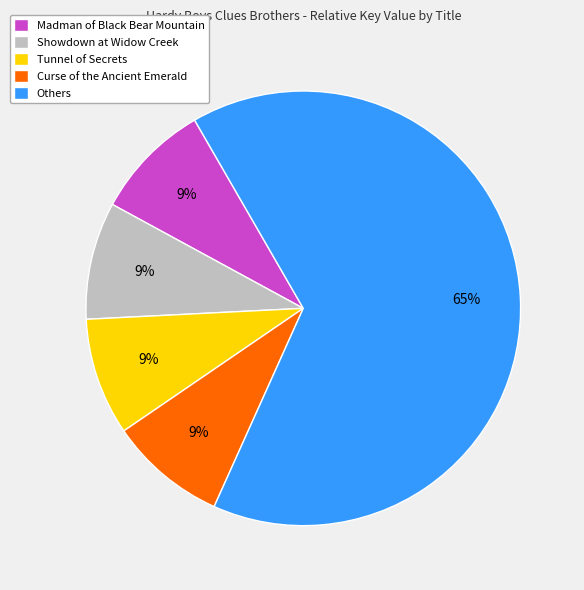

Do Others and Curse of the Ancient Emerald together represent more than half of the pie?

Yes